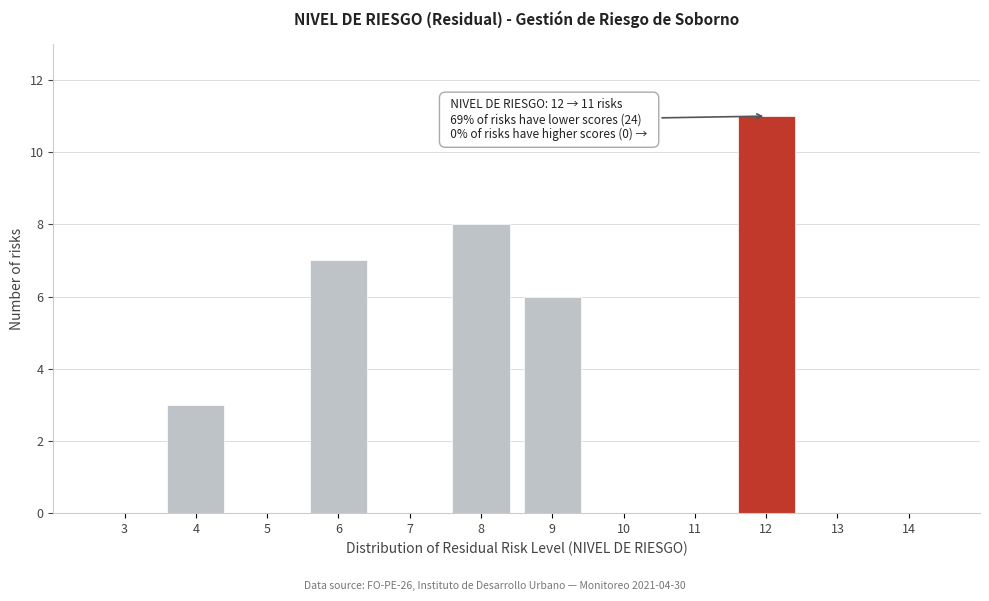

Reading left to right, what are all the values shown in this chart?

3=0	4=3	5=0	6=7	7=0	8=8	9=6	10=0	11=0	12=11	13=0	14=0